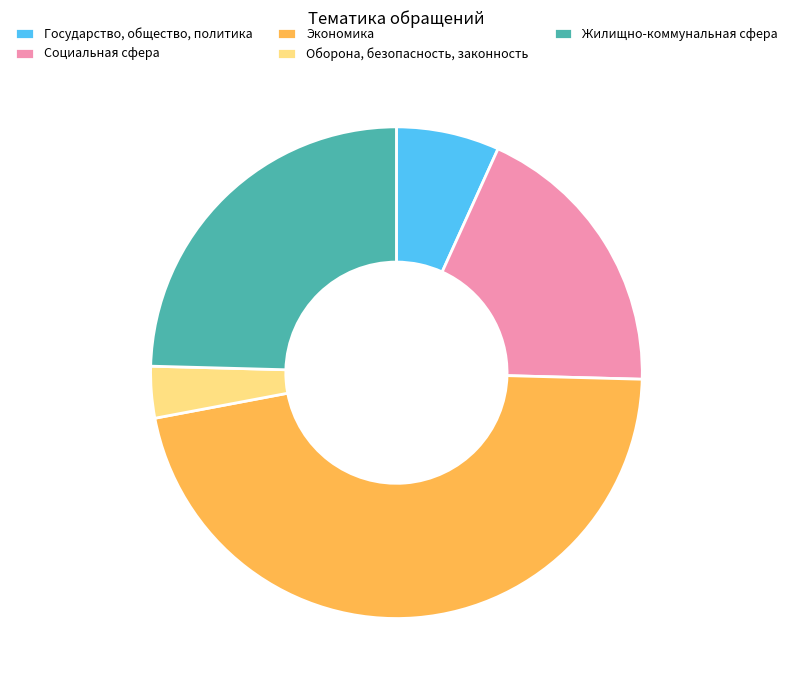

Which slice is the smallest?

Оборона, безопасность, законность